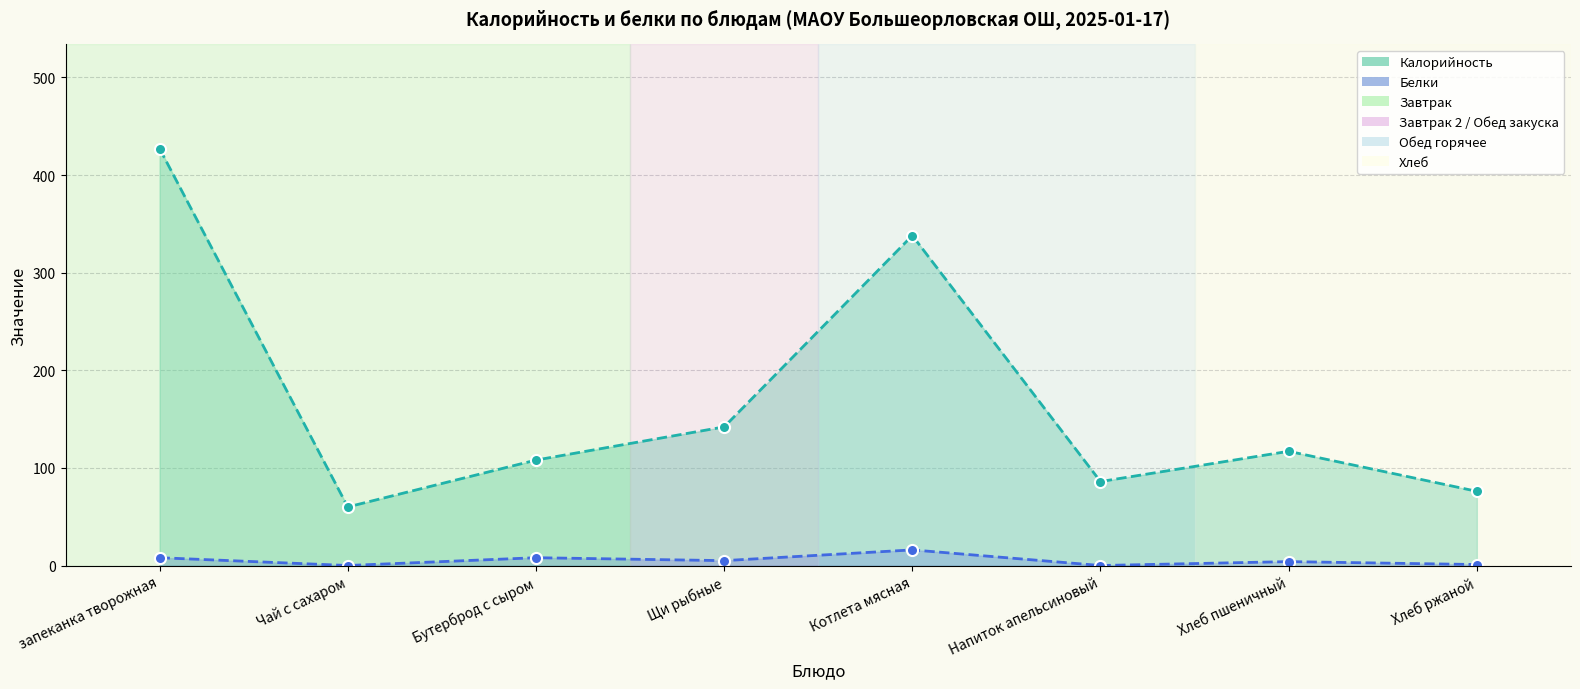

True or false: Белки has a value of 2 at Хлеб ржаной.

False